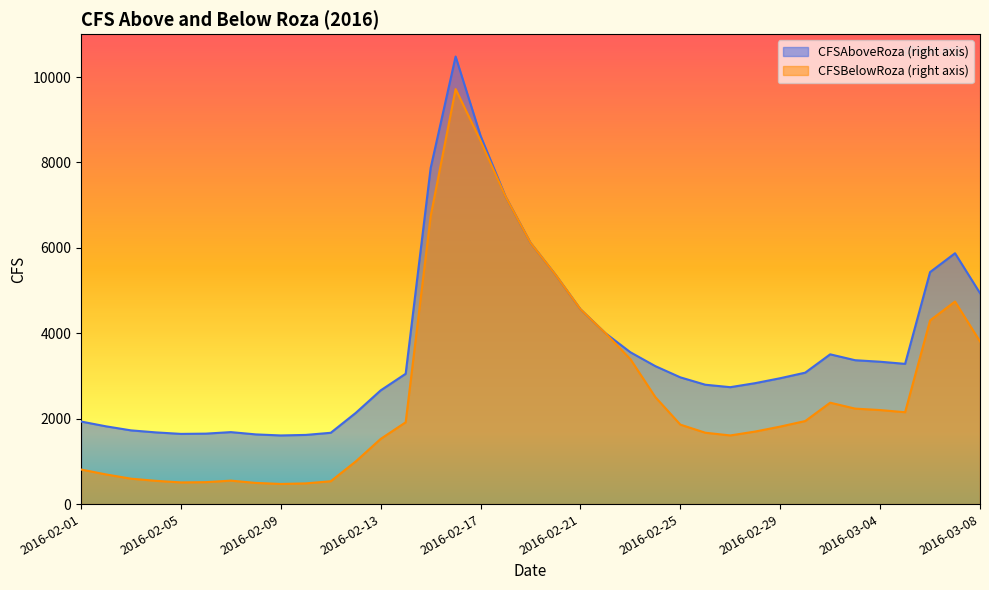

How many data points does each series have?

37